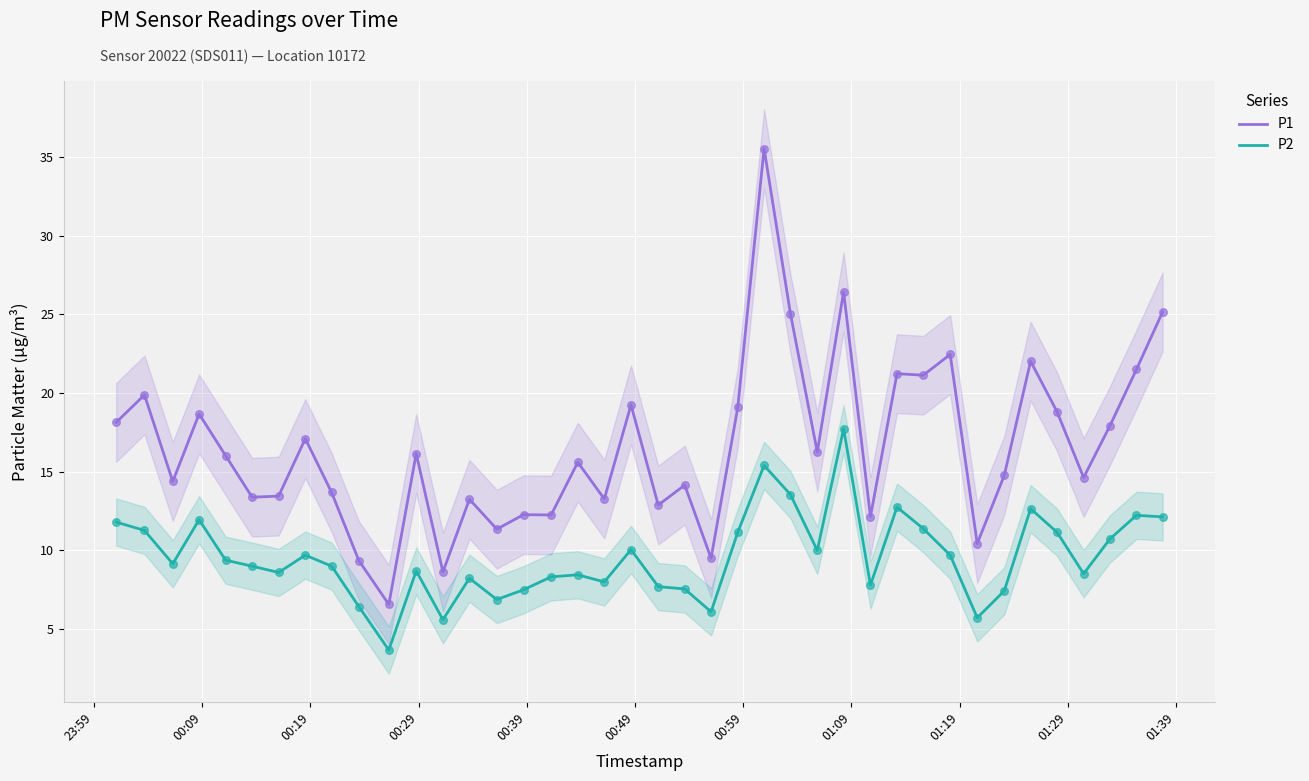

At how many categories does at least one series exceed 11?

35